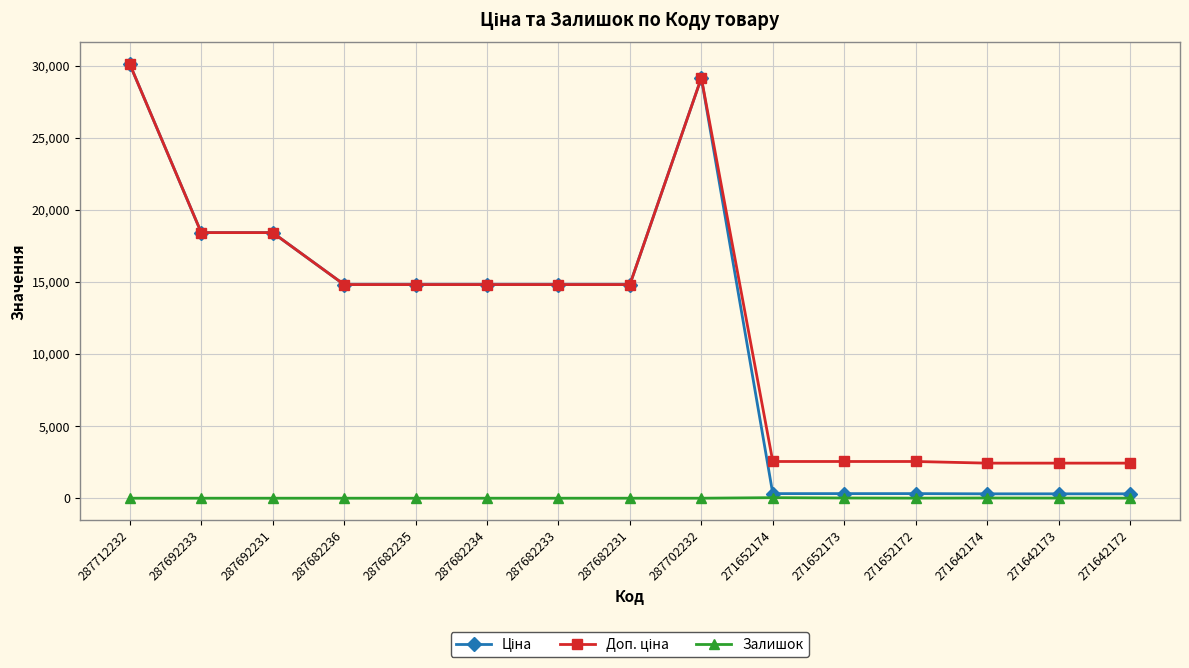

True or false: Залишок has a value of 0.0 at 287692233.

True